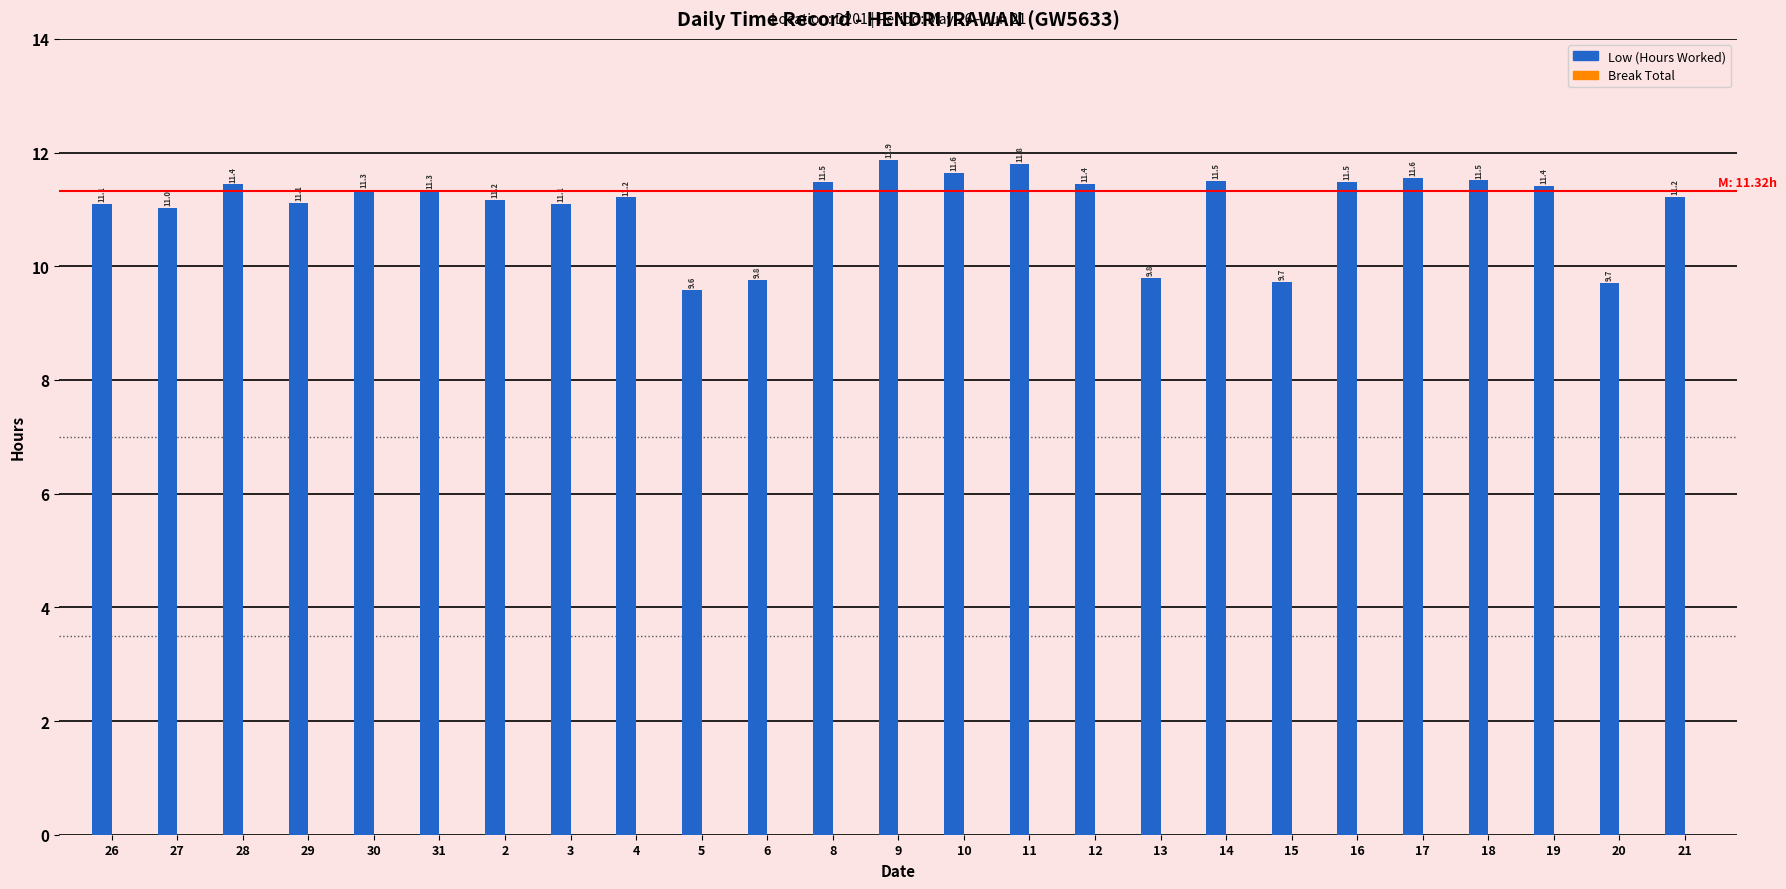

At which category does the chart reach its peak across all series?

9